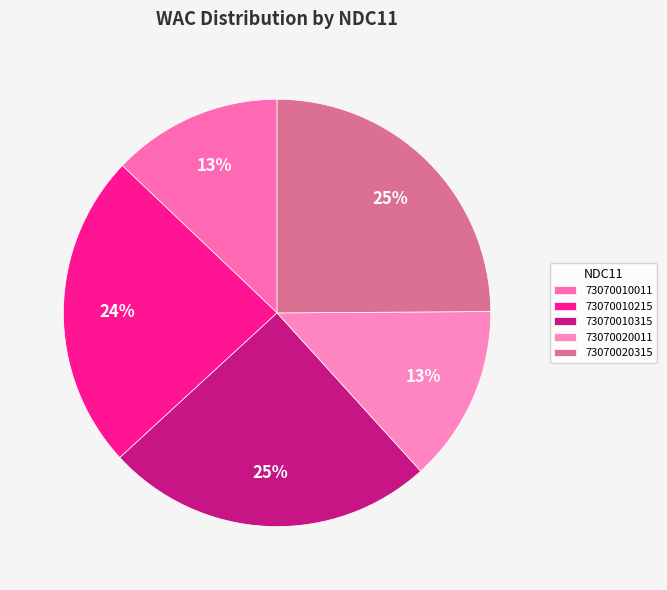

The 73070010011 slice represents 6% of the pie. True or false?

False